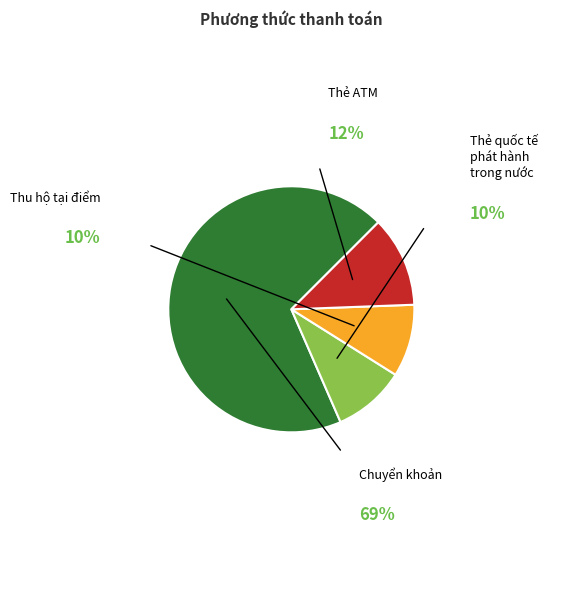

To the nearest percent, what portion does Thu hộ tại điểm represent?

10%